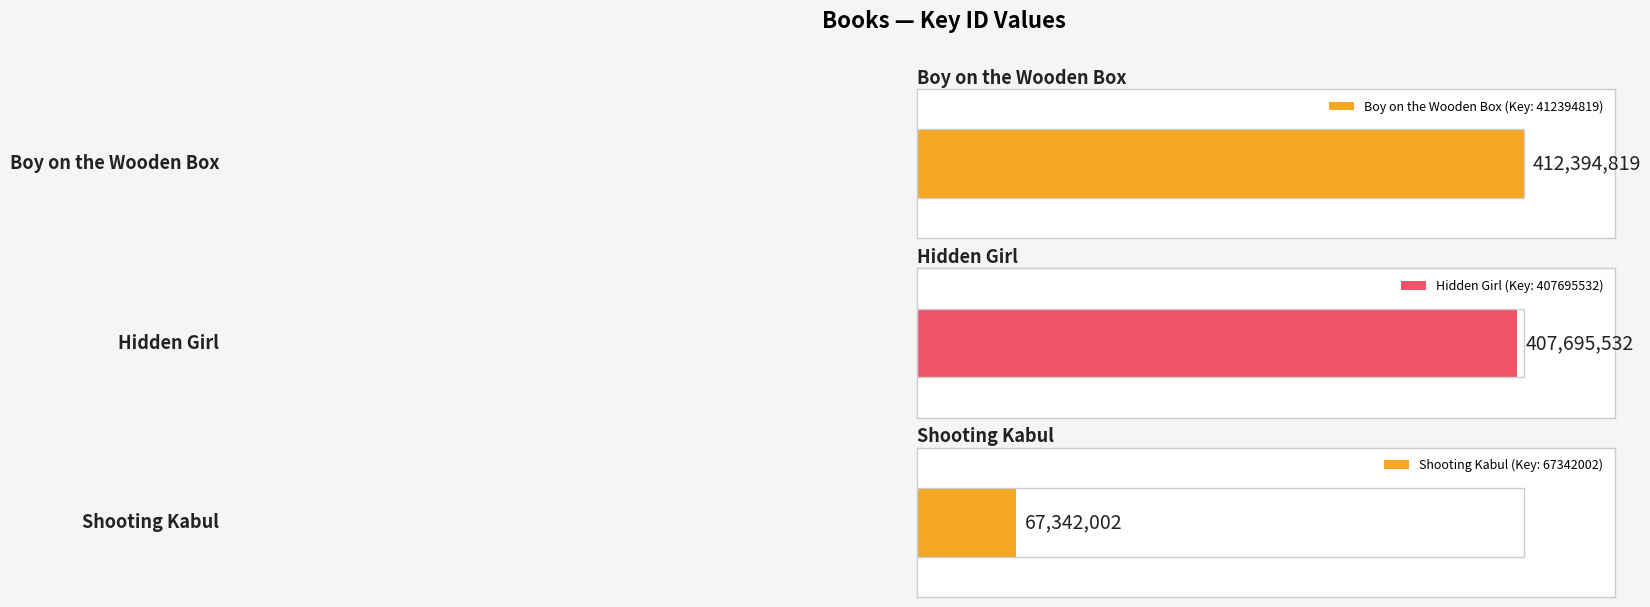

Is it true that the value at Shooting Kabul is 41790841?

False